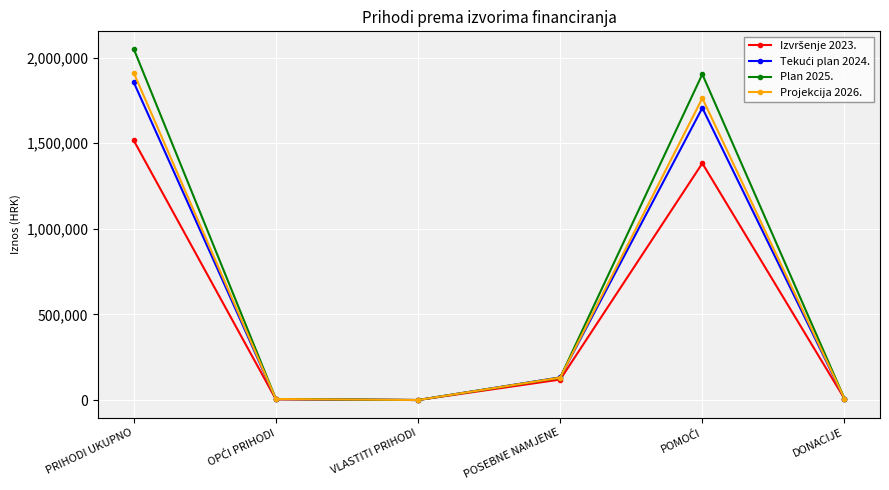

What is the greatest value displayed?

2050445.0